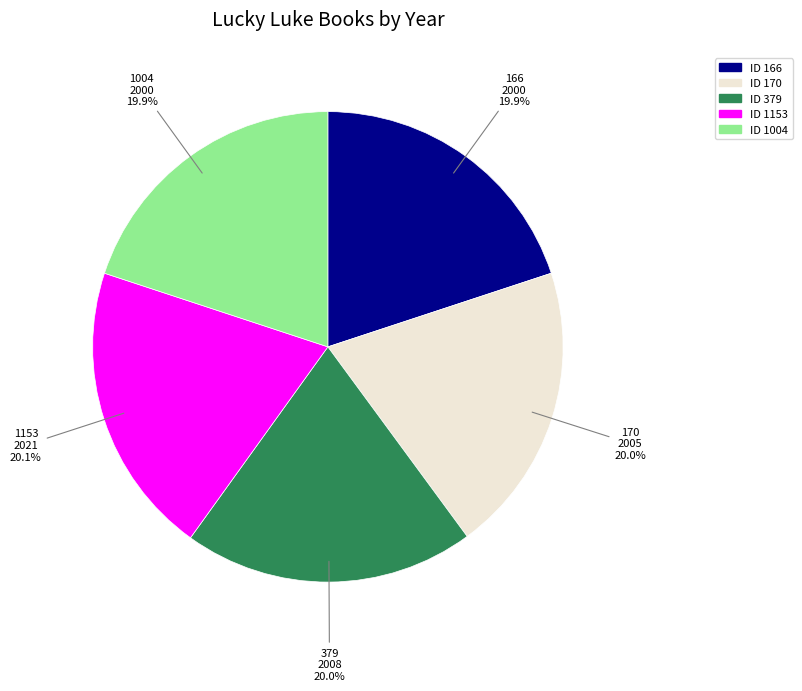

Is there a majority slice in this chart?

No